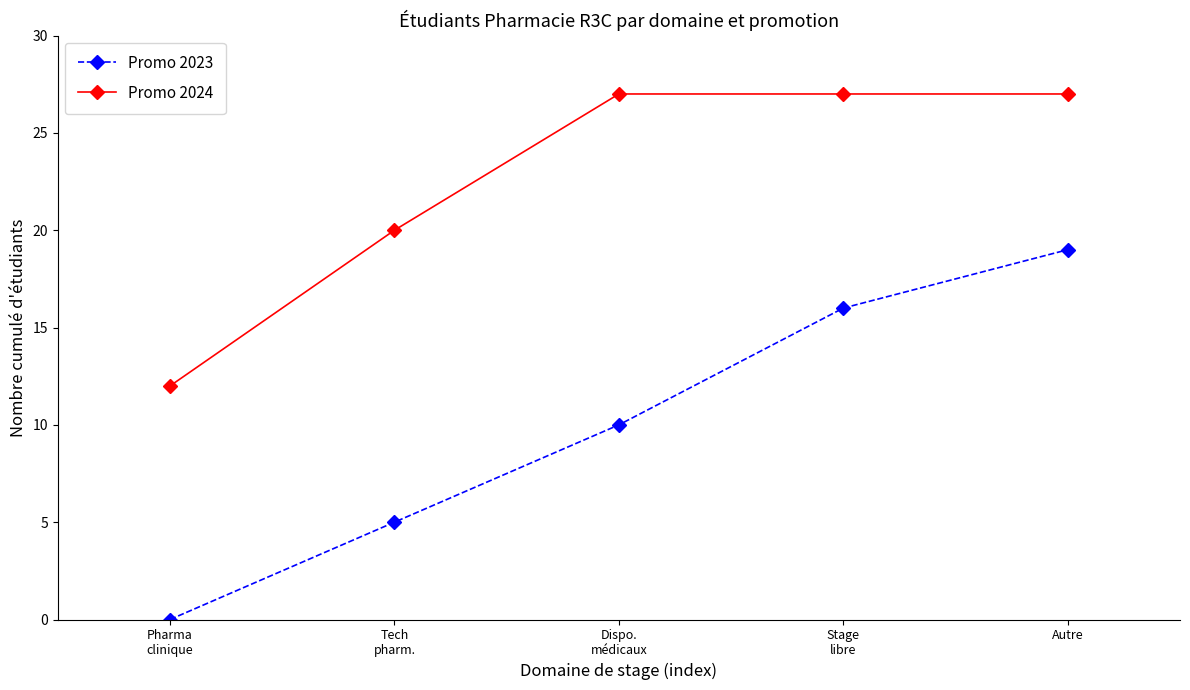

At which category is the sum across all series the highest?

Autre